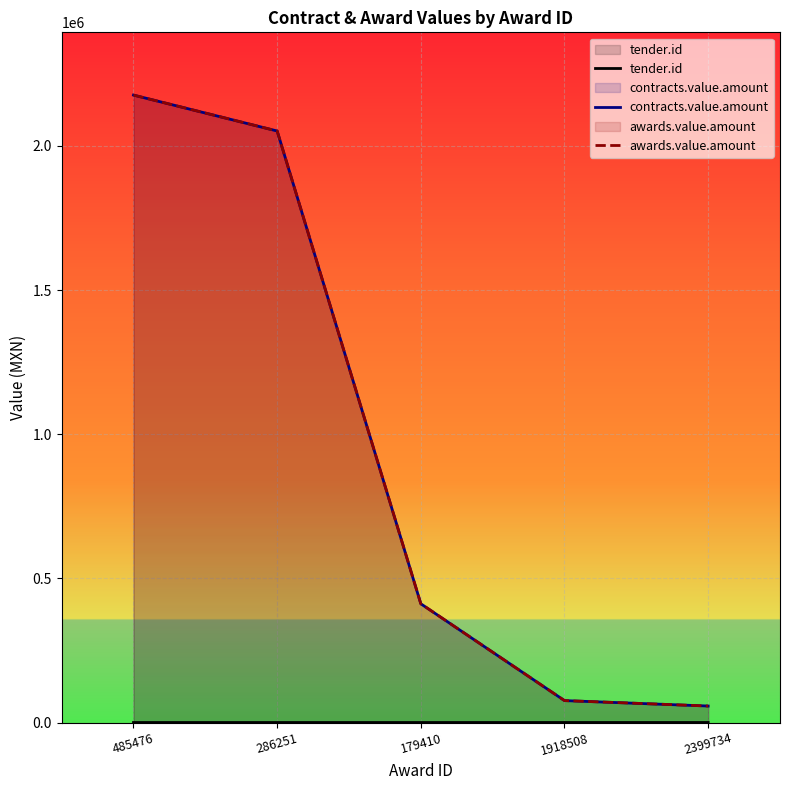

Is it true that contracts.value.amount equals 2924823.9 at 286251?

False